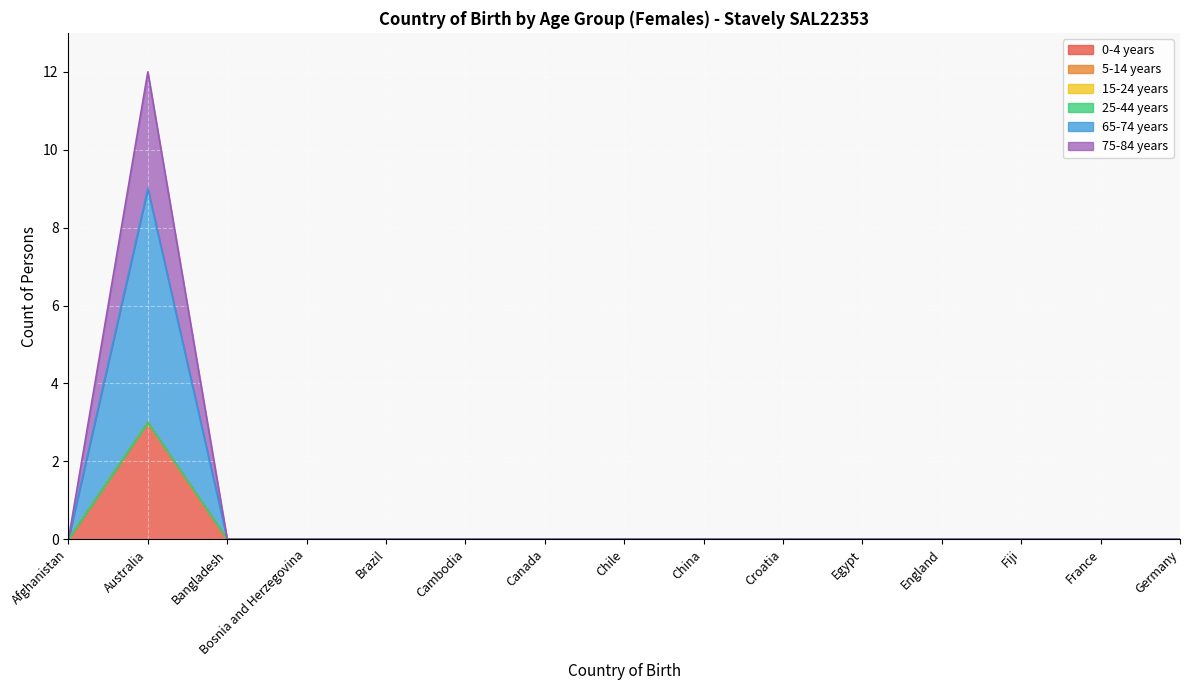

Rank the categories by 65-74 years value from lowest to highest.

Afghanistan, Bangladesh, Bosnia and Herzegovina, Brazil, Cambodia, Canada, Chile, China, Croatia, Egypt, England, Fiji, France, Germany, Australia